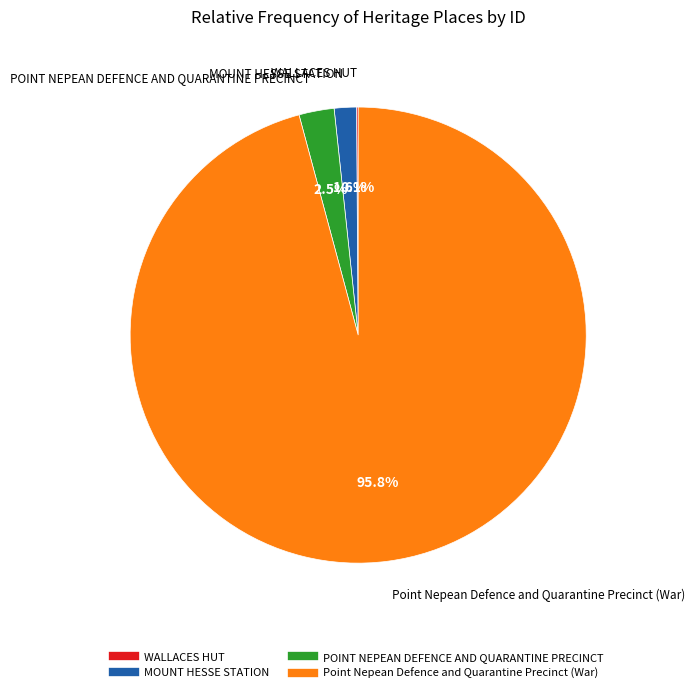

To the nearest percent, what percentage of the pie is MOUNT HESSE STATION?

2%